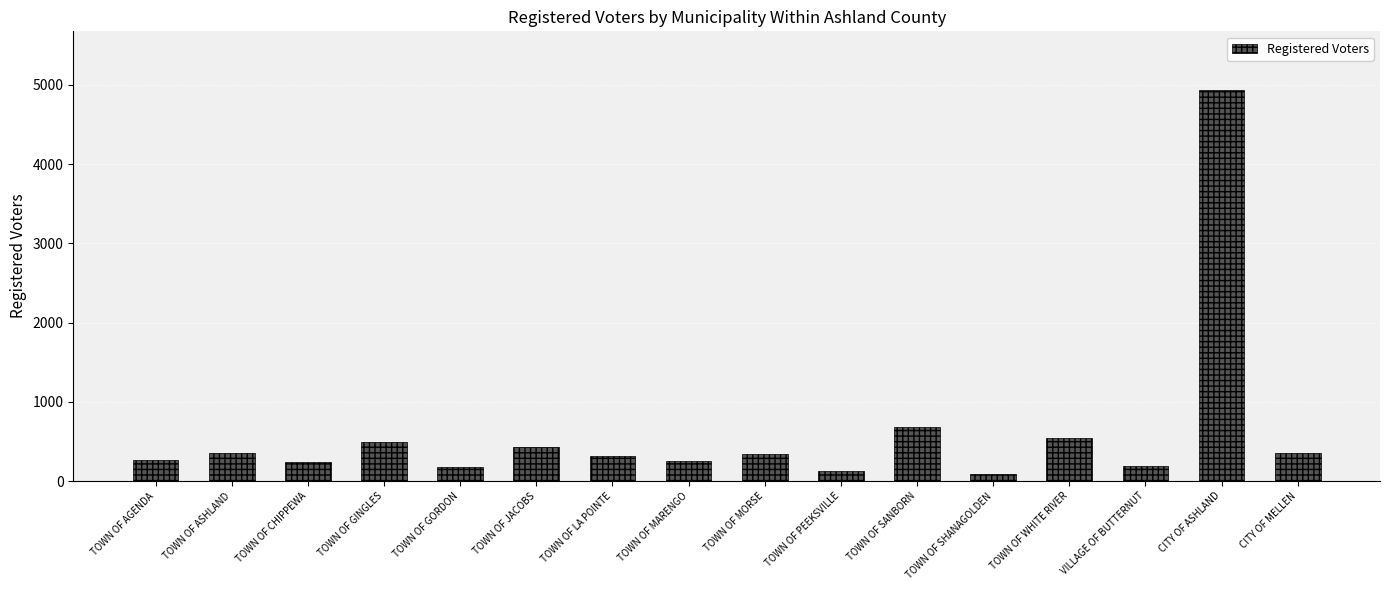

How many values are below 347?

8